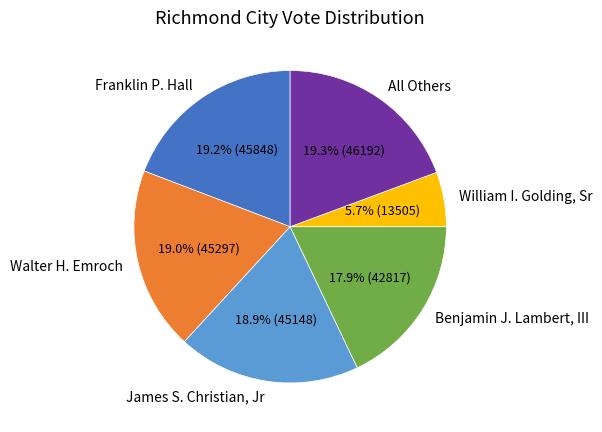

True or false: Walter H. Emroch accounts for 19% of the total.

True